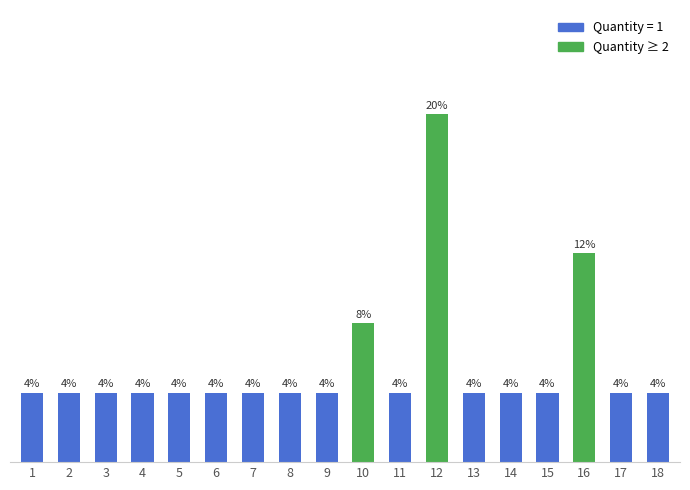

Are the bars horizontal?

No